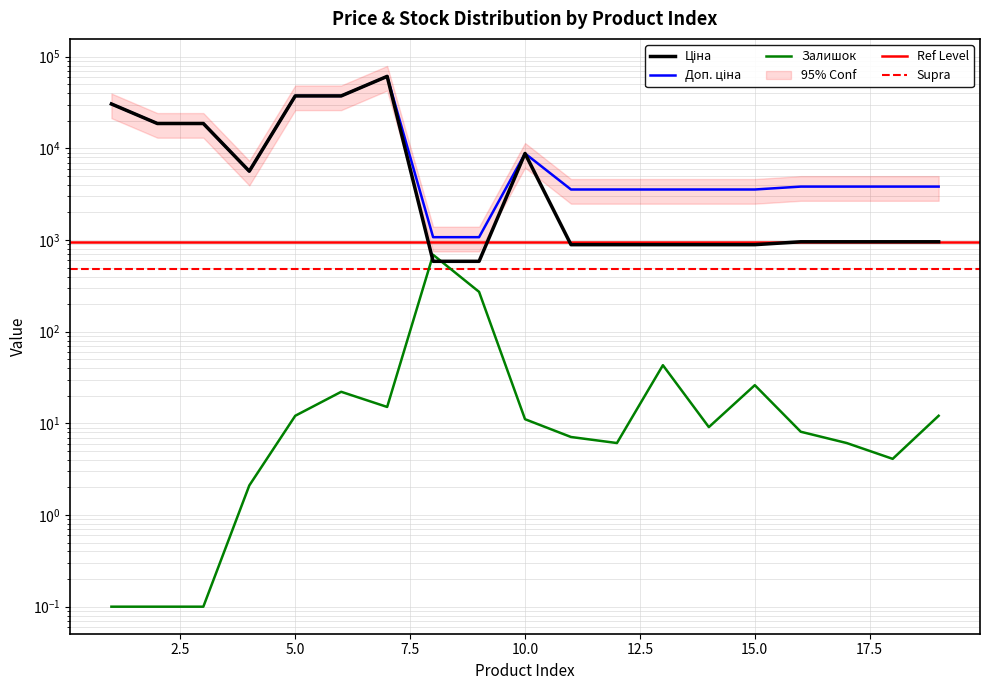

At 18, list the series in order from largest to smallest.

Доп. ціна, Ціна, Залишок